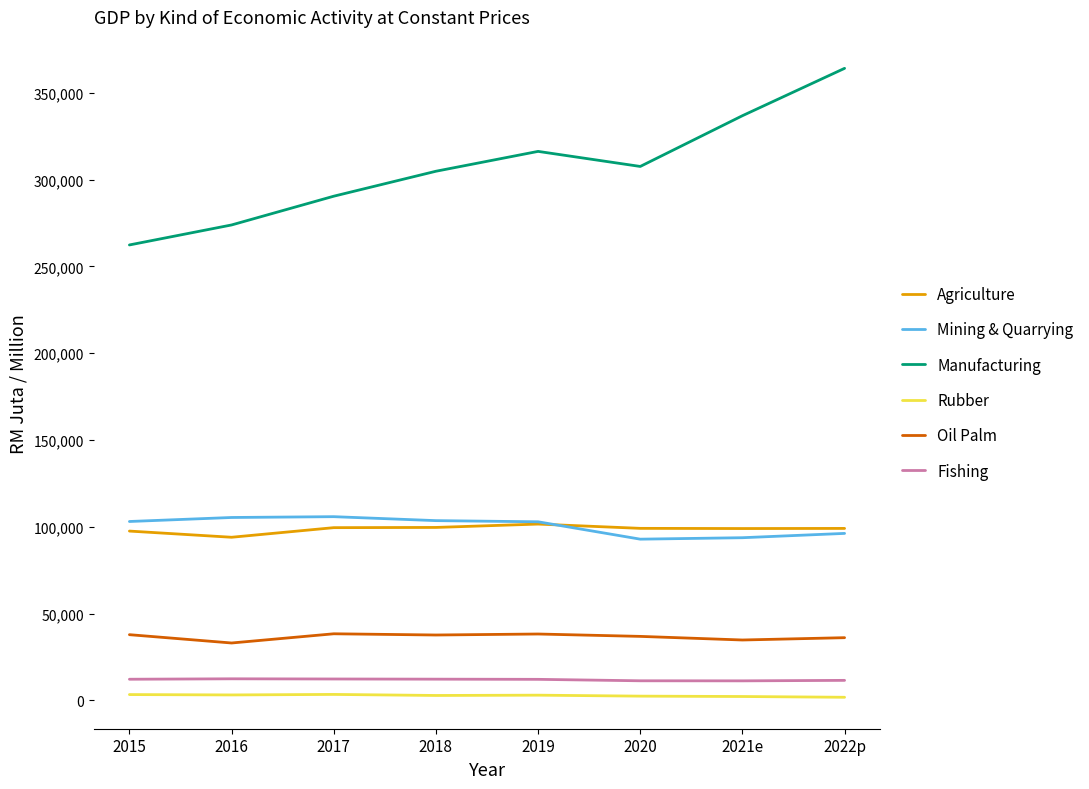

How many interior local peaks does the Manufacturing series have?

1